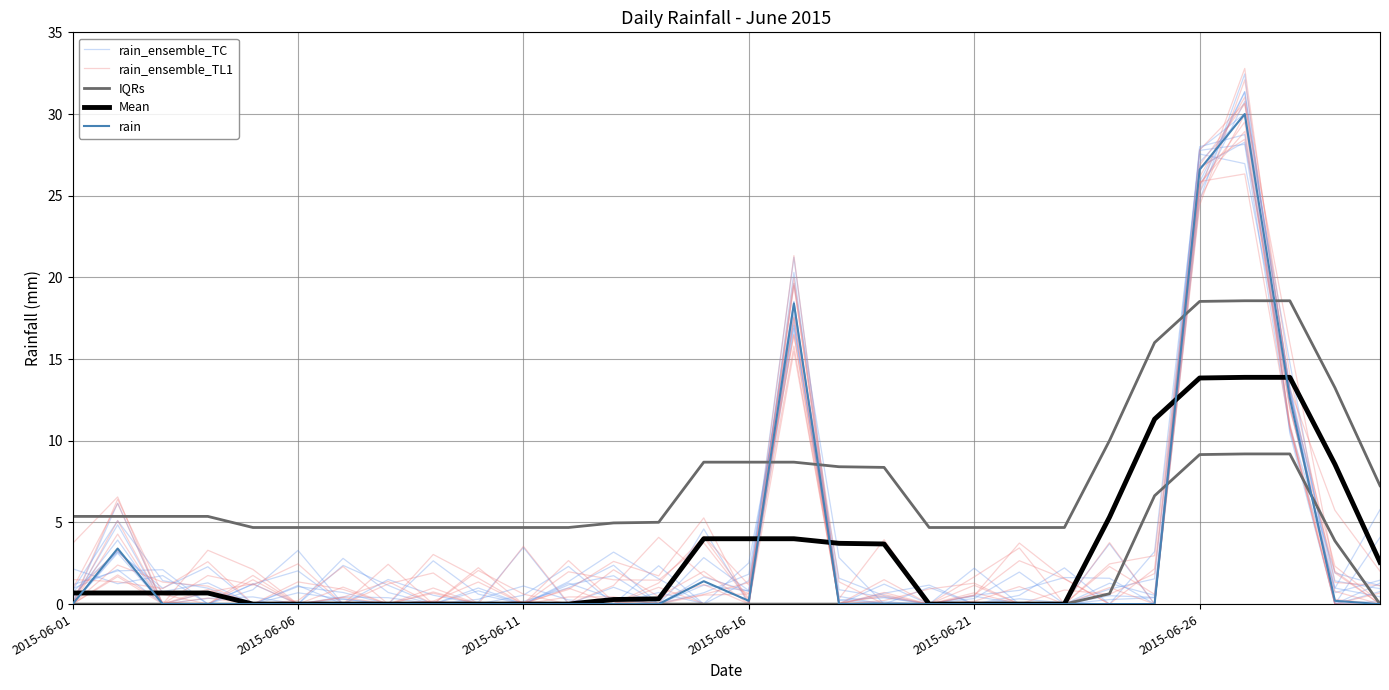

What are all the series names shown in the legend?

rain_ensemble_TC, rain_ensemble_TL1, IQRs, Mean, rain